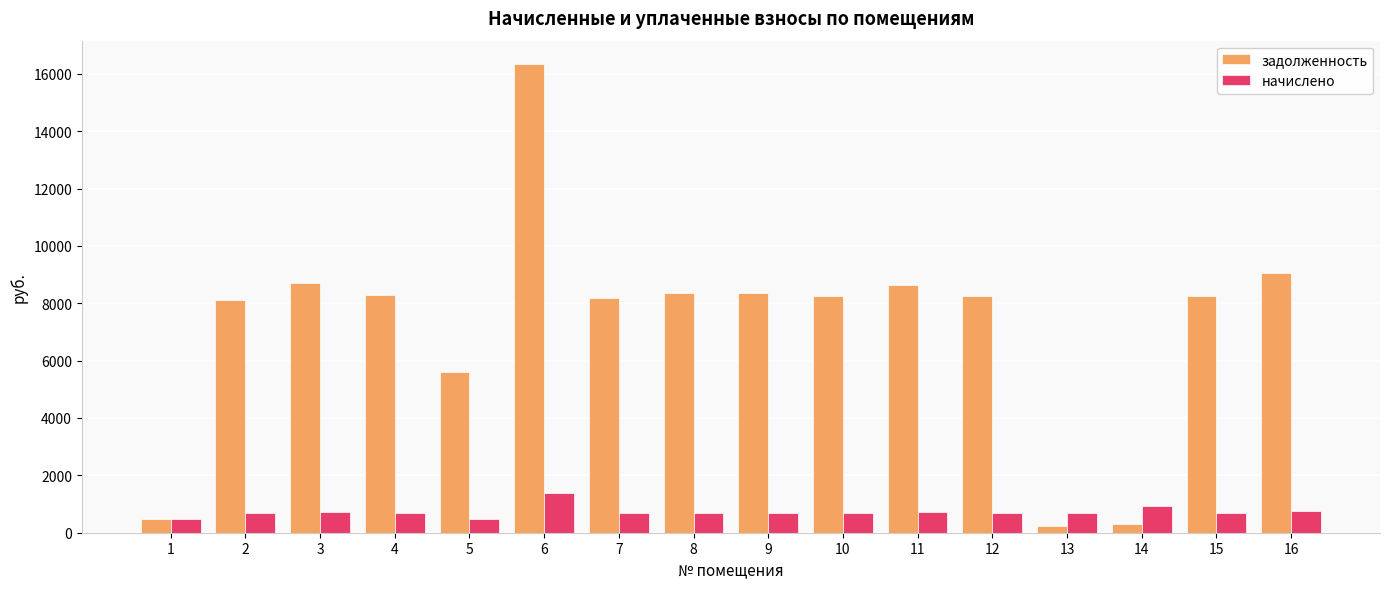

Which series changed the most between 13 and 16?

задолженность